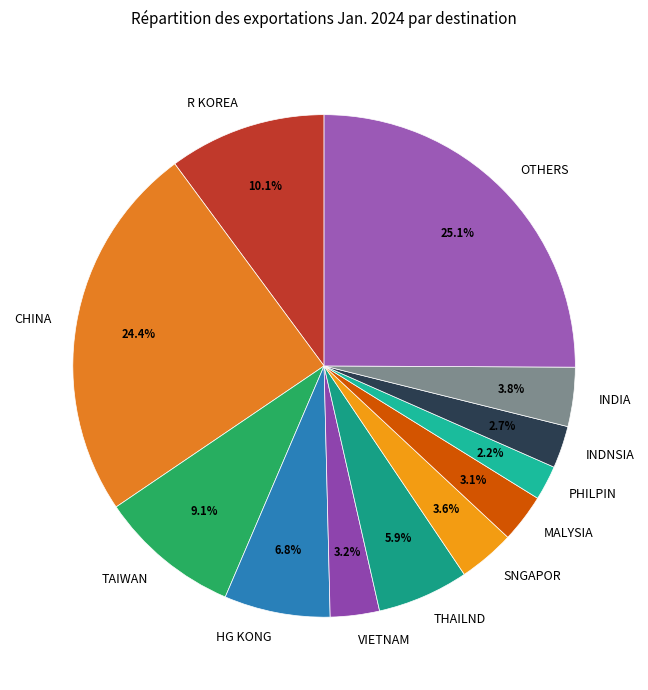

True or false: TAIWAN accounts for 9% of the total.

True